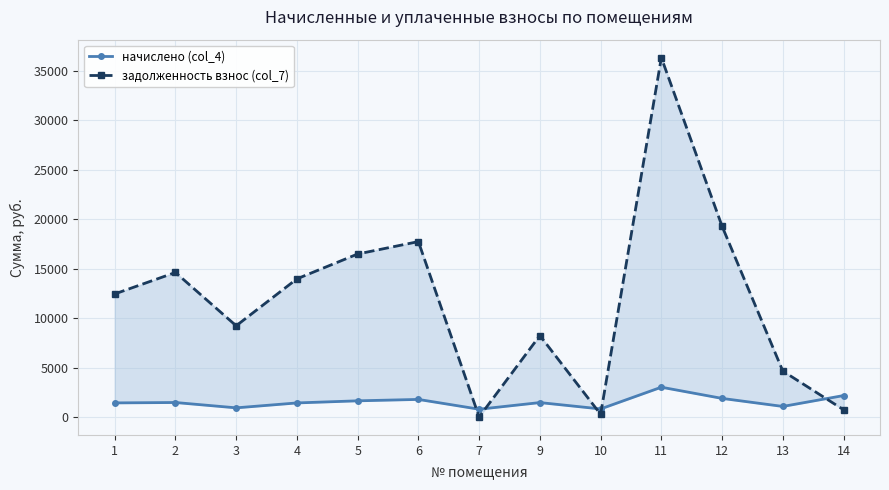

Reading left to right, what are all the values shown in this chart?

начислено (col_4): 1424.3	1463.4	923.5	1420.8	1633.9	1776.0	785.0	1456.3	813.4	3012.1	1879.0	1065.6	2166.7
задолженность взнос (col_7): 12447.1	14619.5	9225.8	13973.6	16487.4	17742.0	0.0	8238.4	271.1	36354.4	19293.2	4645.2	732.0